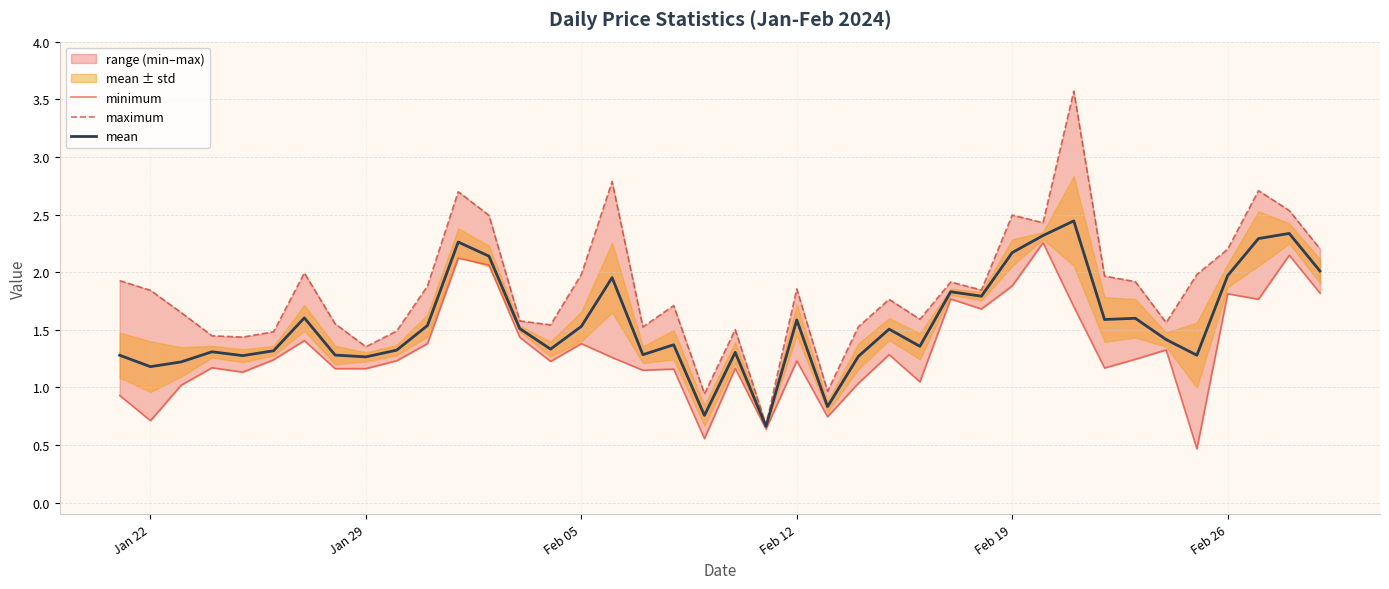

What is the minimum value for mean?

0.7